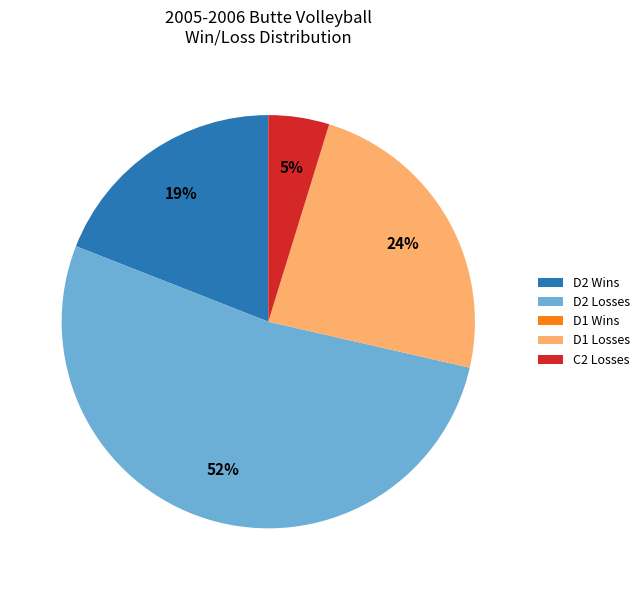

Which category has the biggest portion of the pie?

D2 Losses